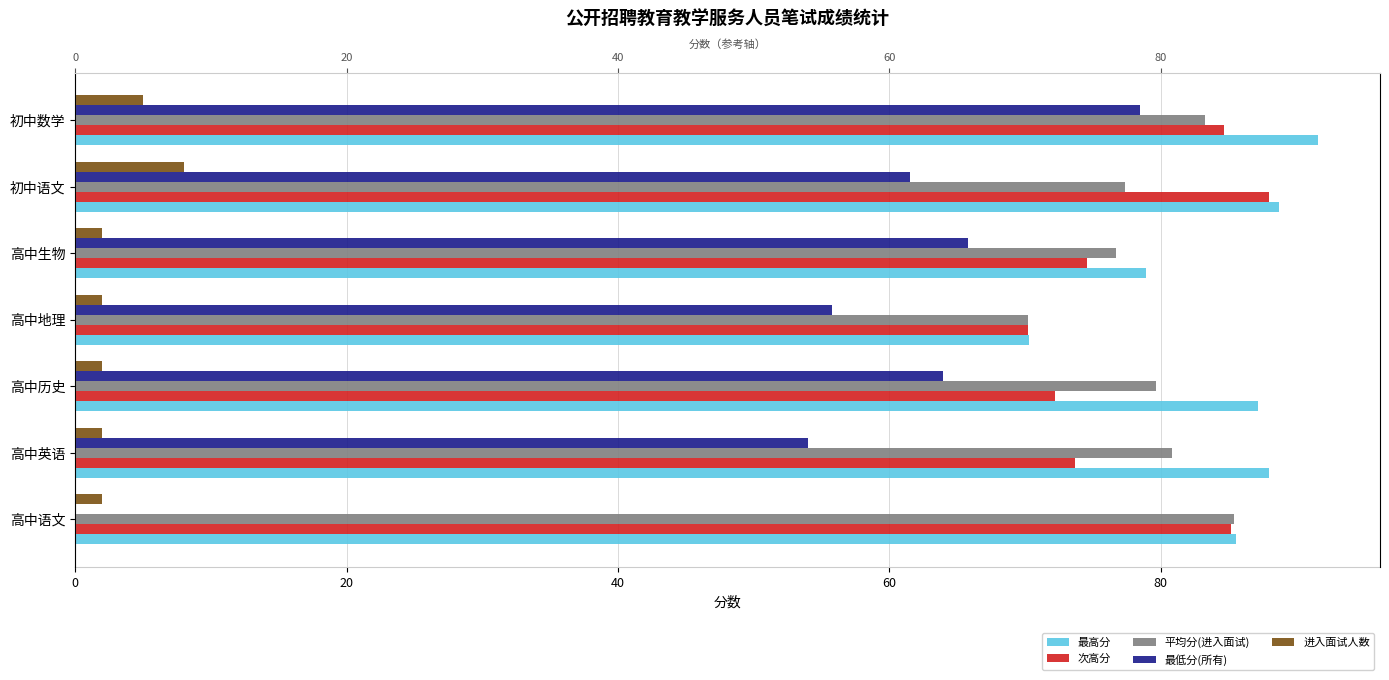

What is the value of the 最低分(所有) bar at the 5th from the left?

65.8